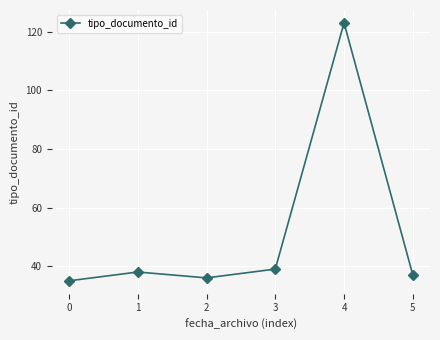

How many interior local peaks (higher than both neighbors) does the data have?

2